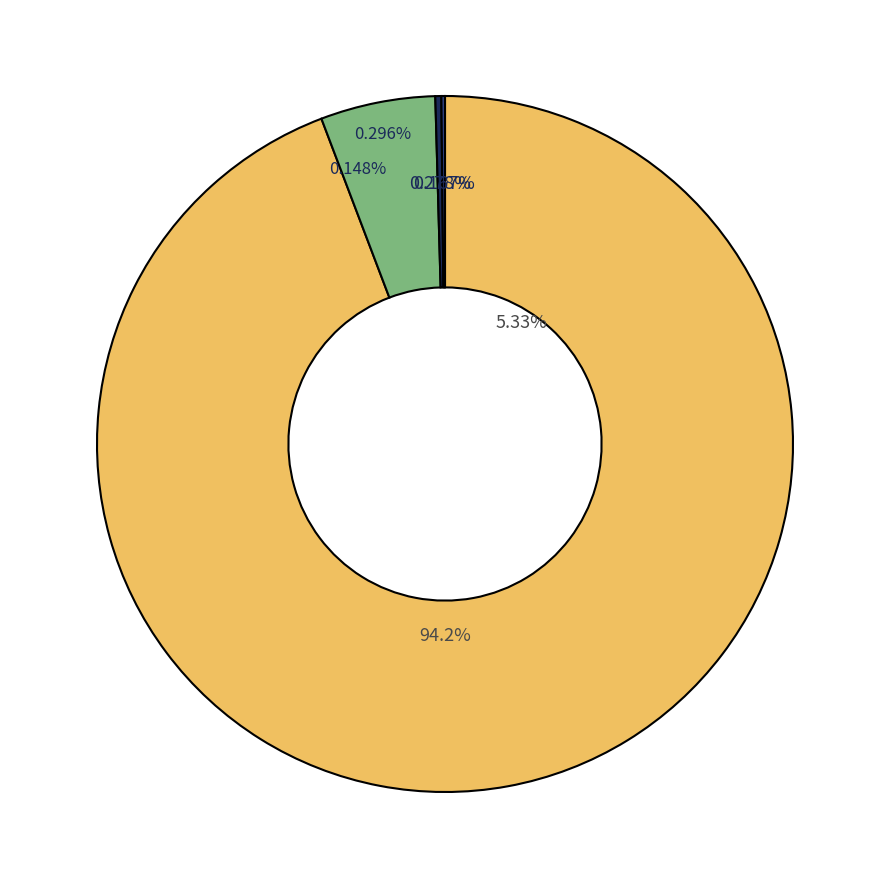

How much of the chart is everything except 0?

5.8%